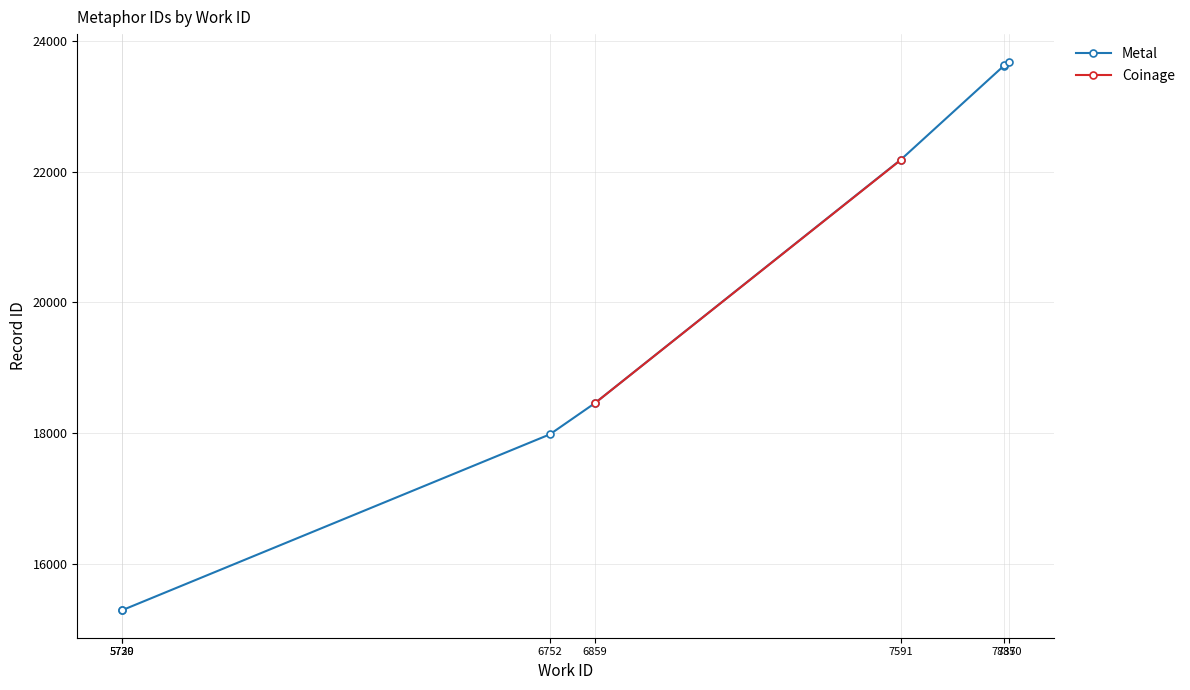

Approximately how many times larger is the value at 7837 compared to 7837?

1.0